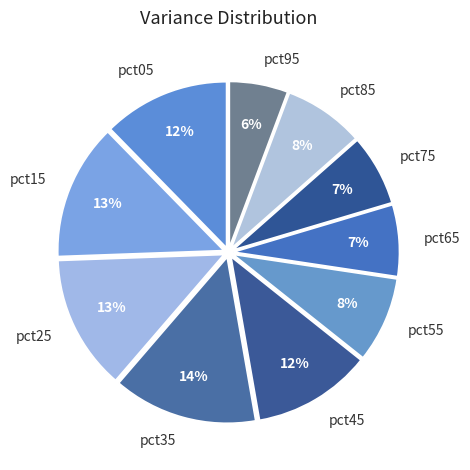

How many slices are in this pie chart?

10